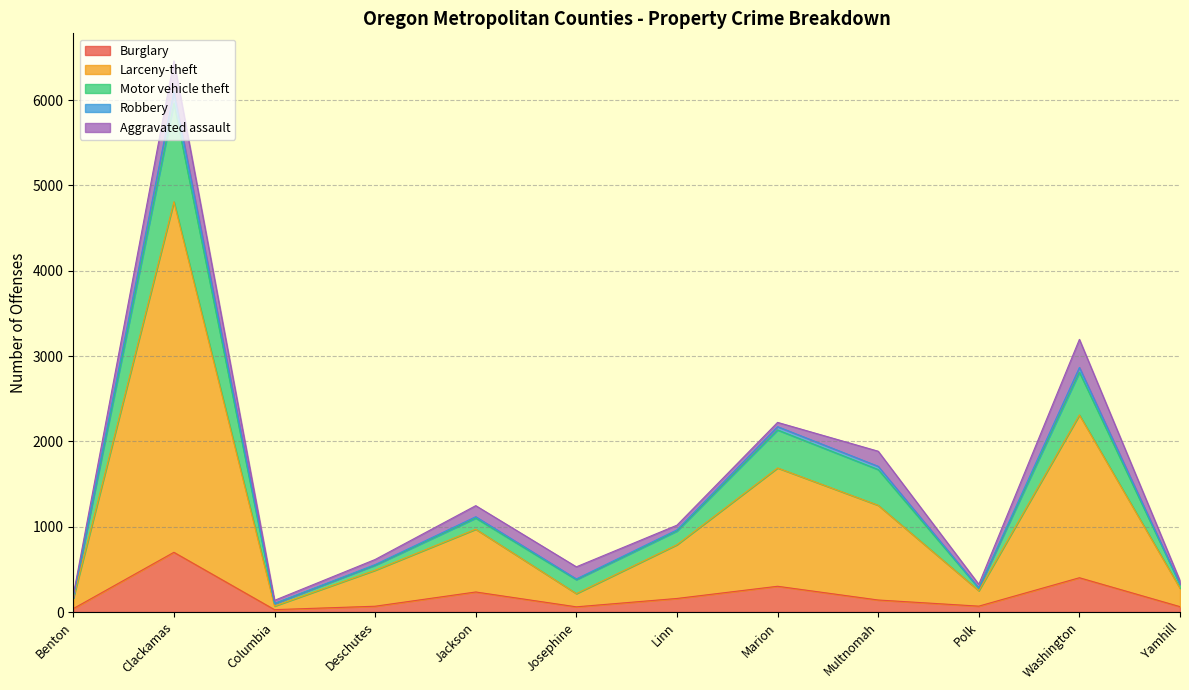

True or false: Motor vehicle theft and Larceny-theft cross at least once.

False